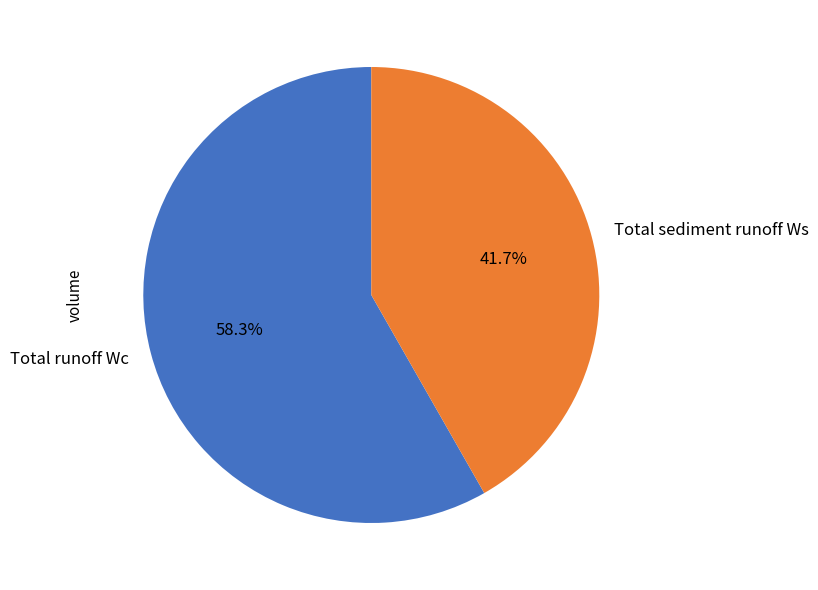

True or false: Total sediment runoff Ws accounts for 55% of the total.

False